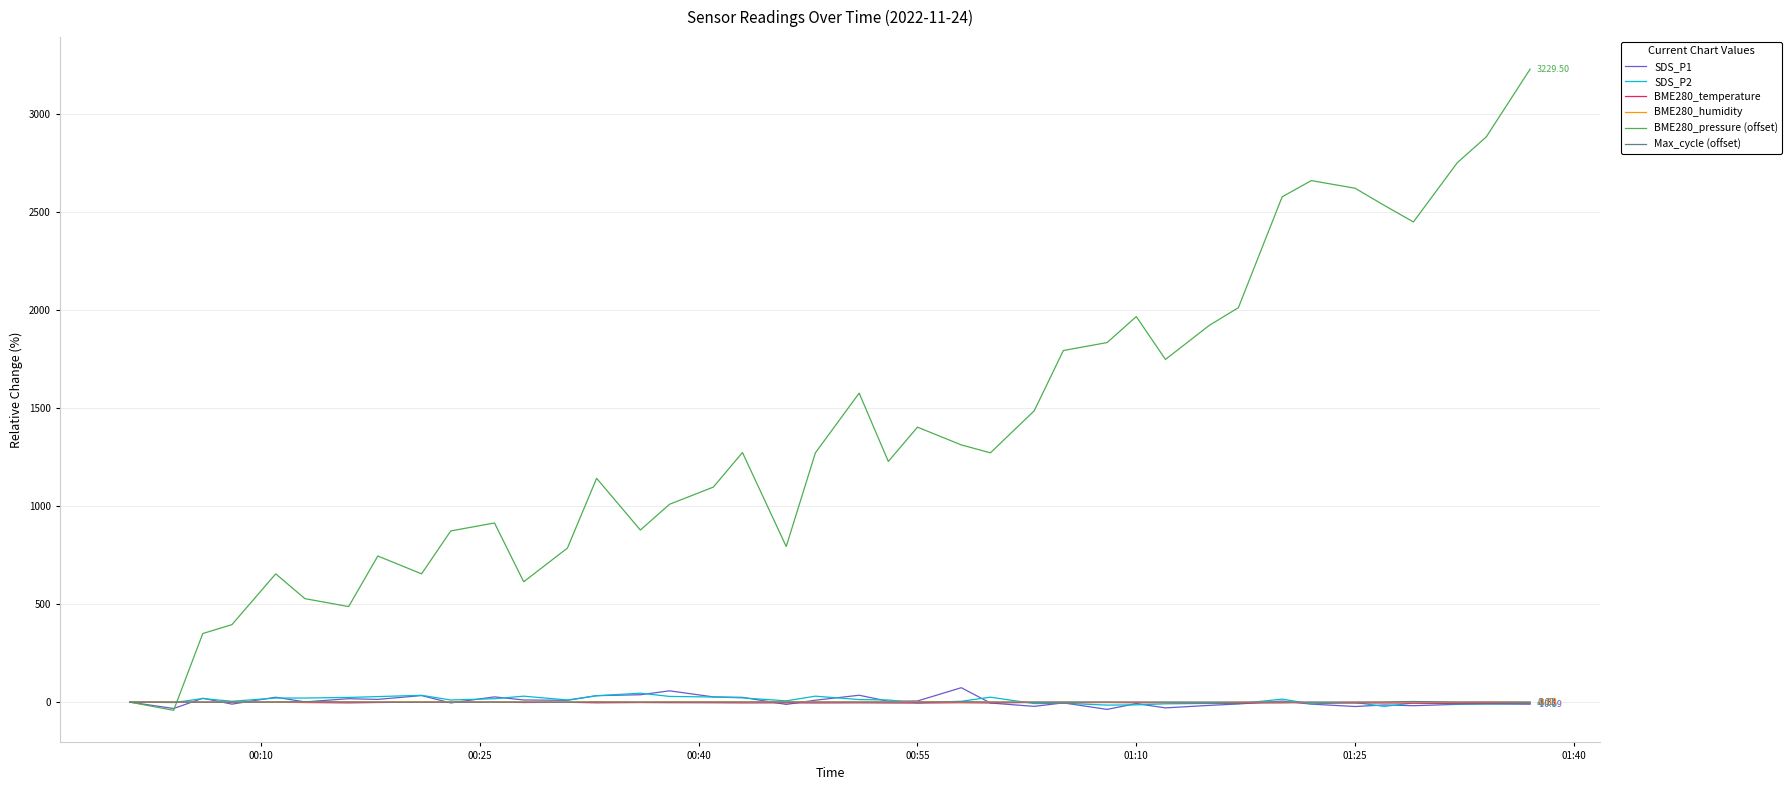

Which series has the largest total across all categories?

BME280_pressure (offset)